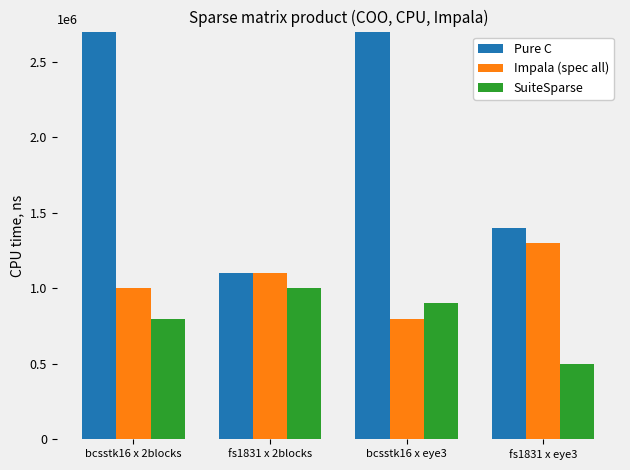

Rank the categories by Pure C value from lowest to highest.

fs1831 x 2blocks, fs1831 x eye3, bcsstk16 x 2blocks, bcsstk16 x eye3